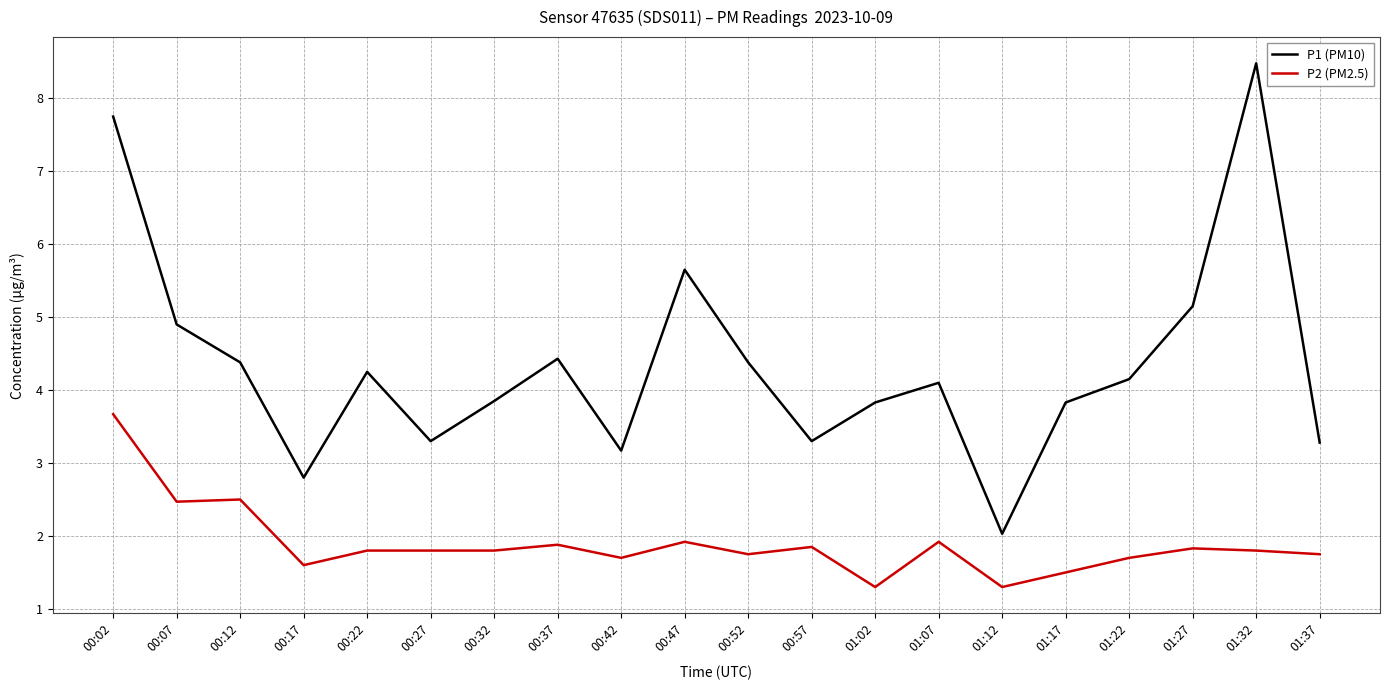

Where does the P1 (PM10) series first go above 4?

00:02